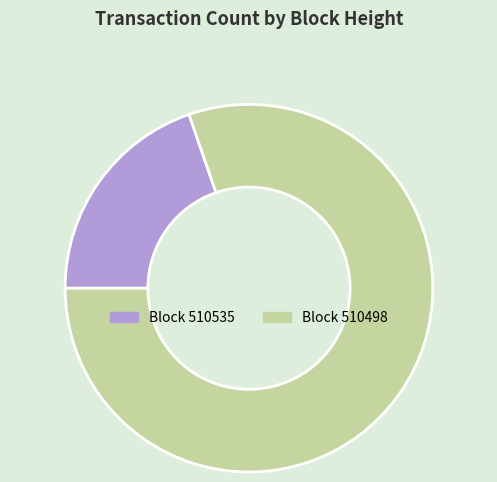

Is there any slice that represents more than half of the pie?

Yes